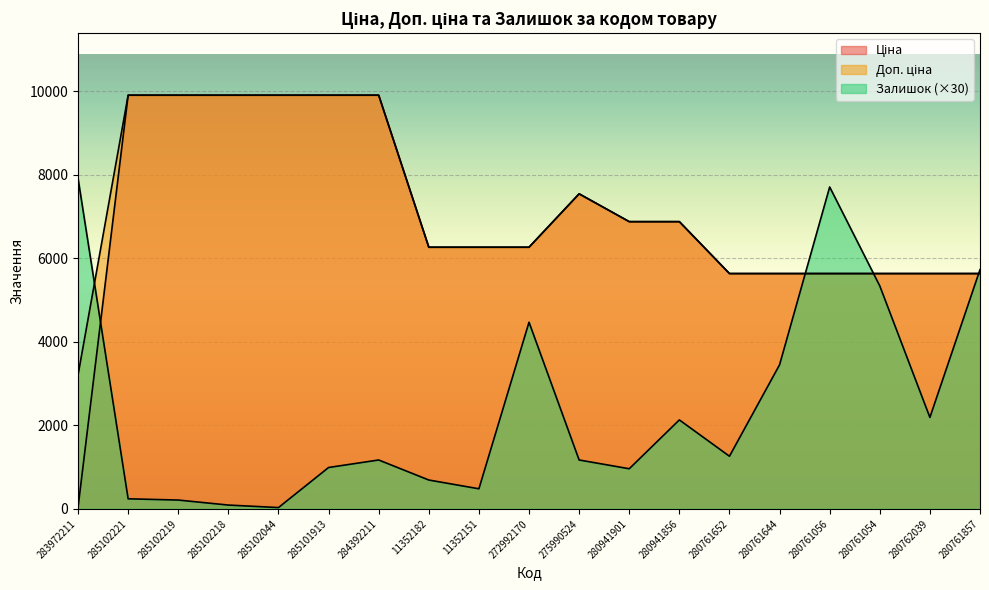

Rank the series at 285102218 from highest to lowest value.

Ціна, Доп. ціна, Залишок